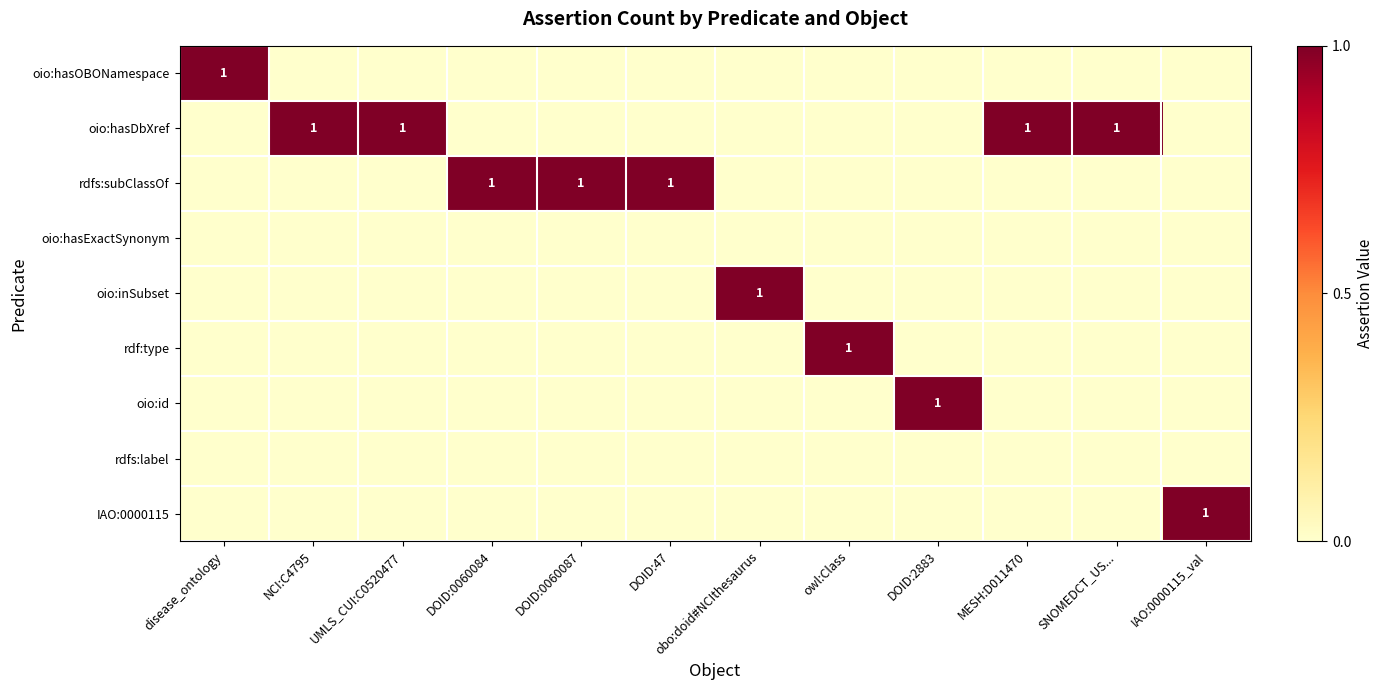

Which series changed the most between DOID:0060084 and owl:Class?

rdfs:subClassOf